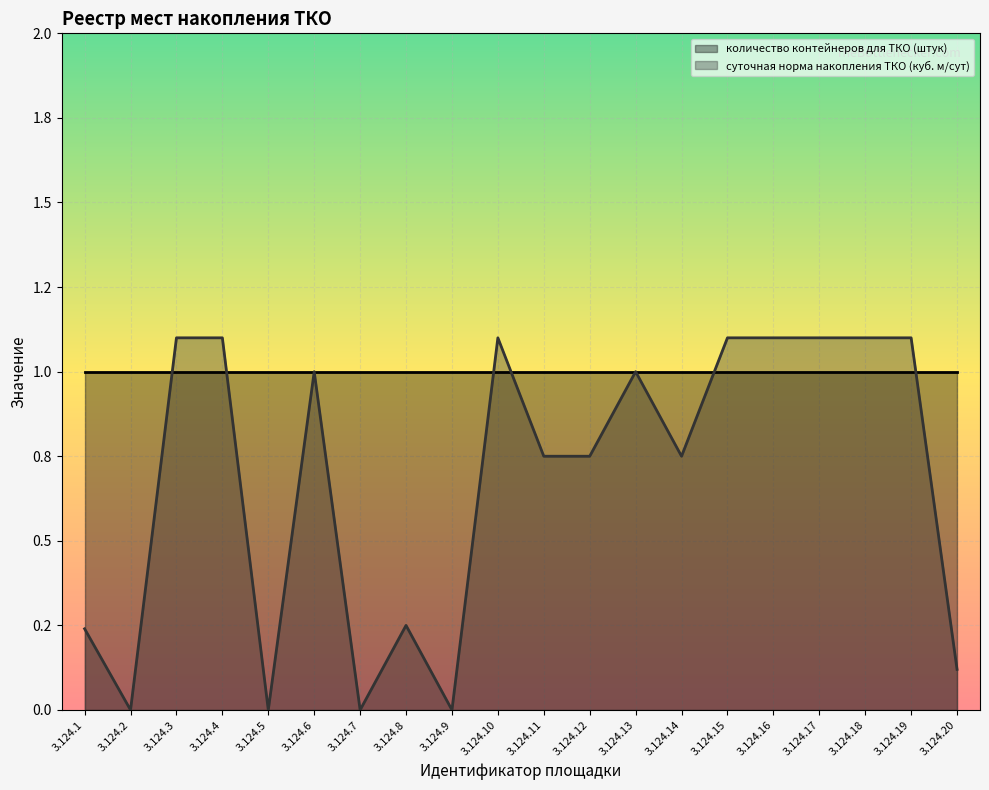

True or false: the data shows 1.1 at 3.124.10.

True